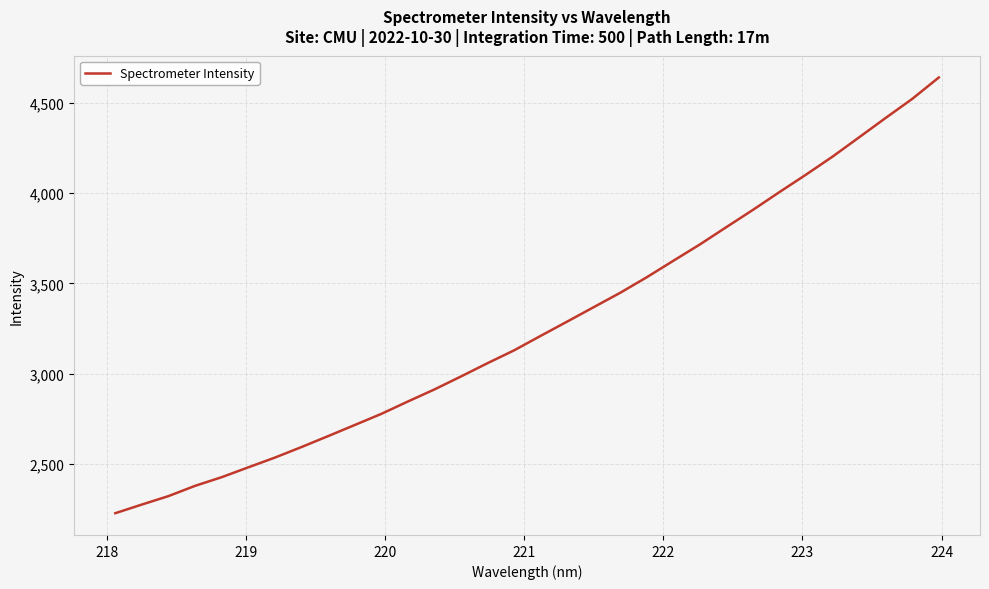

What is the greatest value displayed?

4639.5